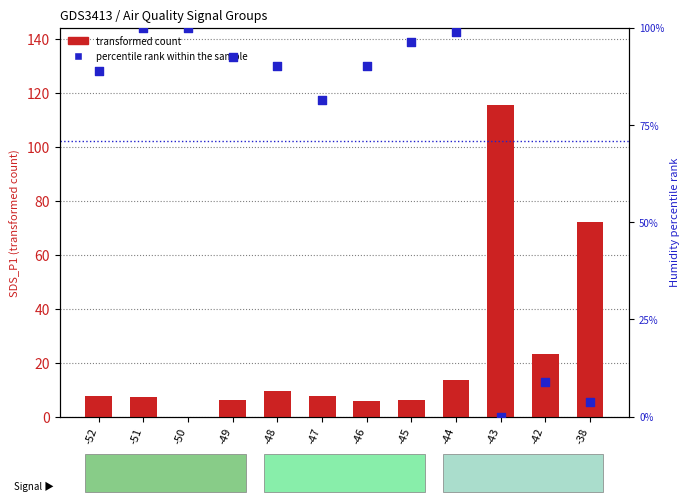

At how many categories does at least one series exceed 59?

11